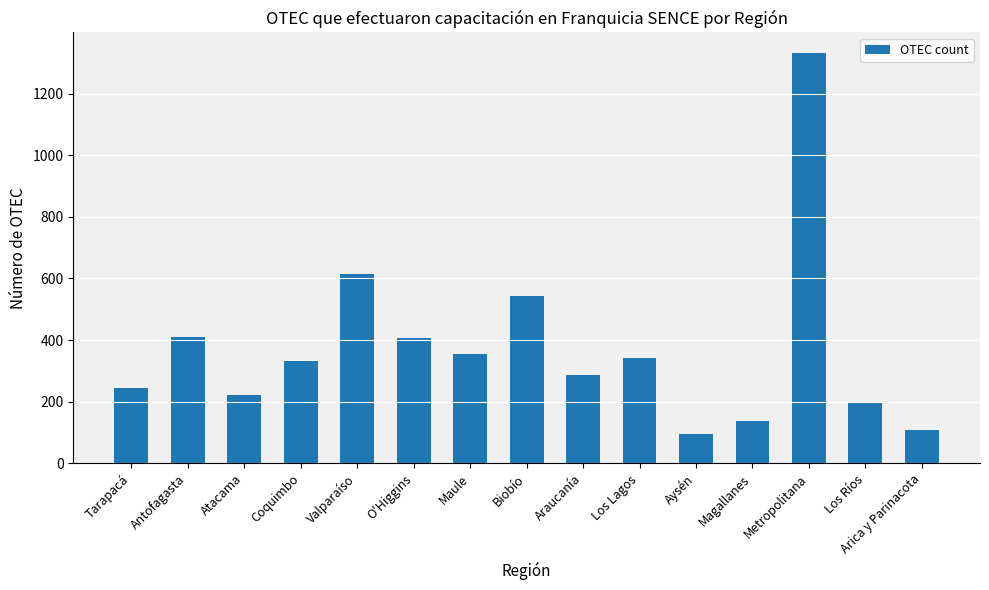

How many categories are shown in the chart?

15